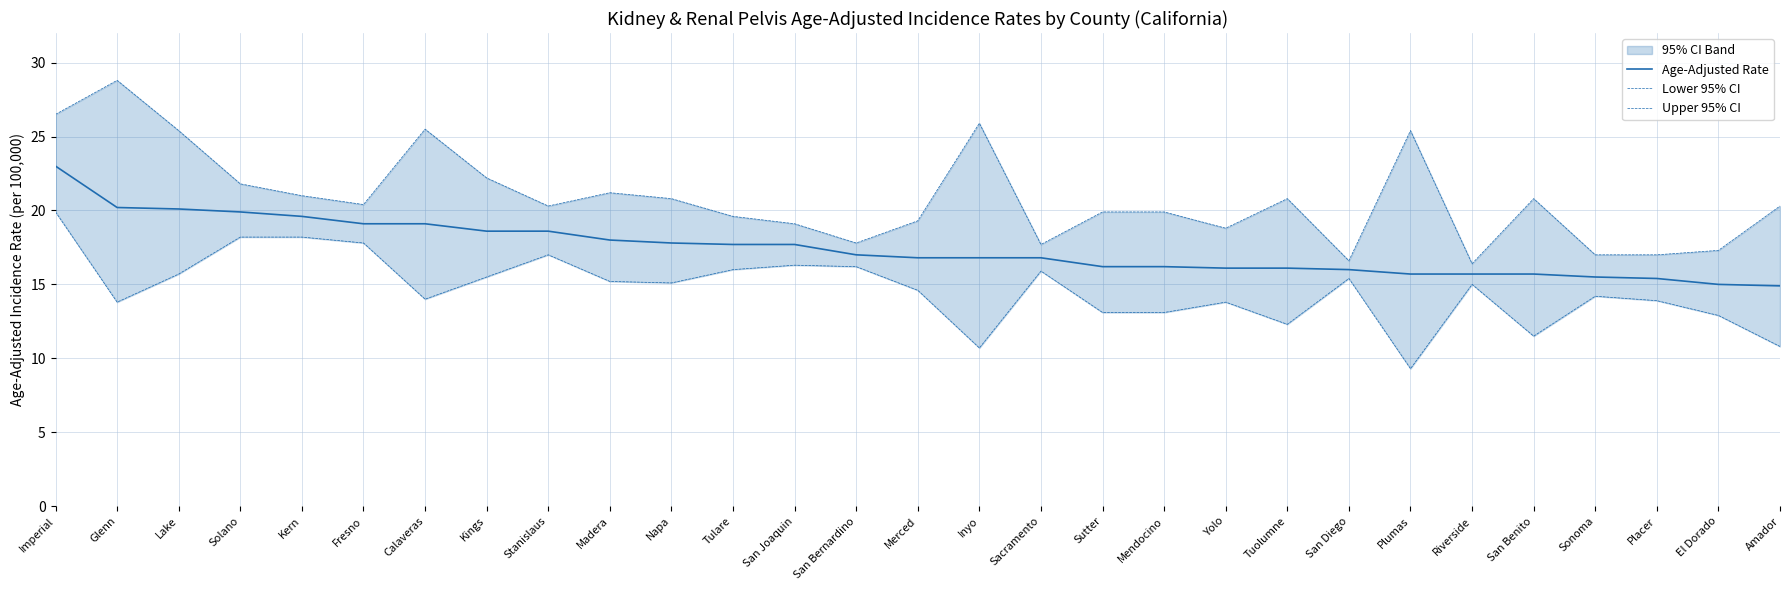

True or false: Lower 95% CI and Upper 95% CI intersect in this chart.

False